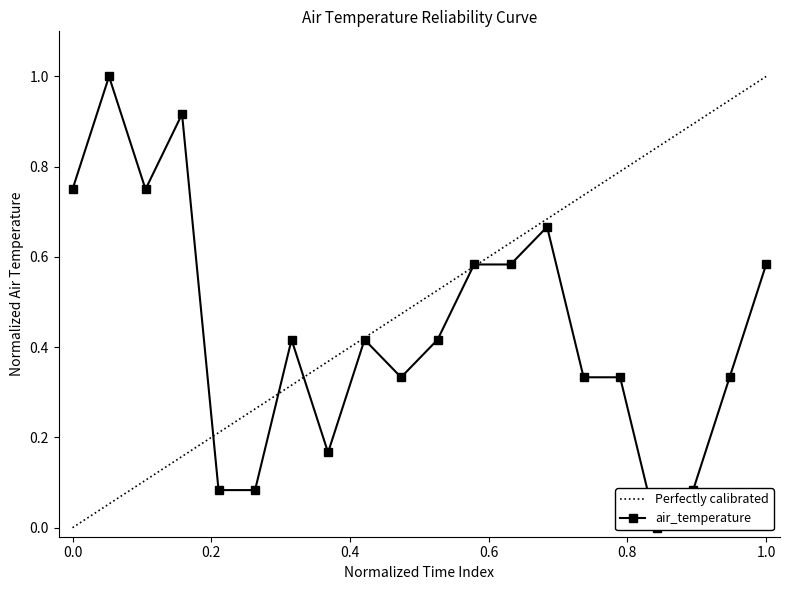

Reading left to right, list all the values displayed in this chart.

0.8	1.0	0.8	0.9	0.1	0.1	0.4	0.2	0.4	0.3	0.4	0.6	0.6	0.7	0.3	0.3	0.0	0.1	0.3	0.6